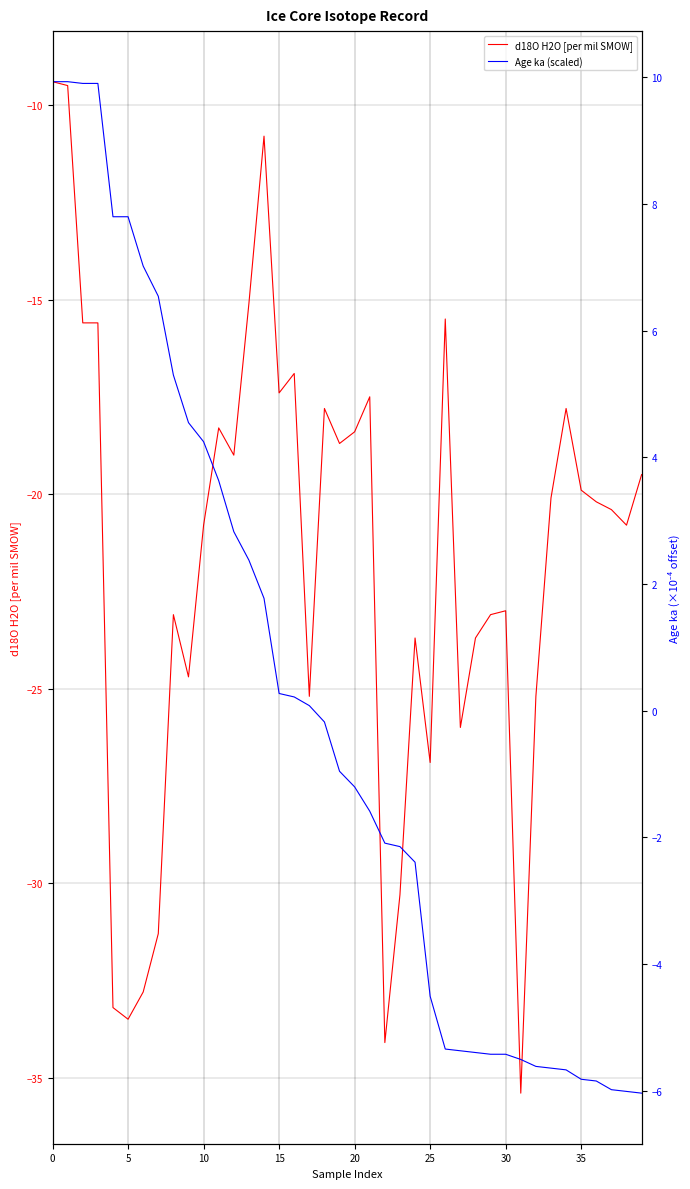

True or false: Age ka (scaled) and d18O H2O [per mil SMOW] intersect in this chart.

False